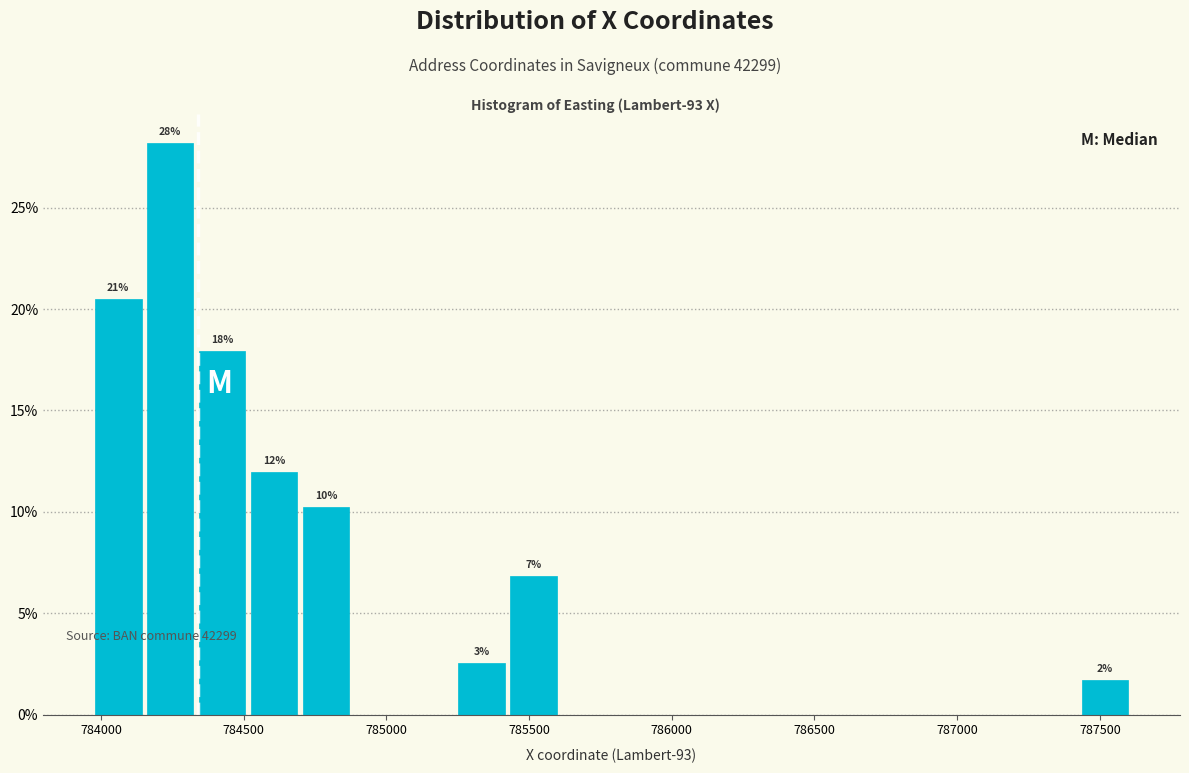

Around what value on the x-axis is the tallest bar? Give the approximate position of its centre, as read against the axis.

784250